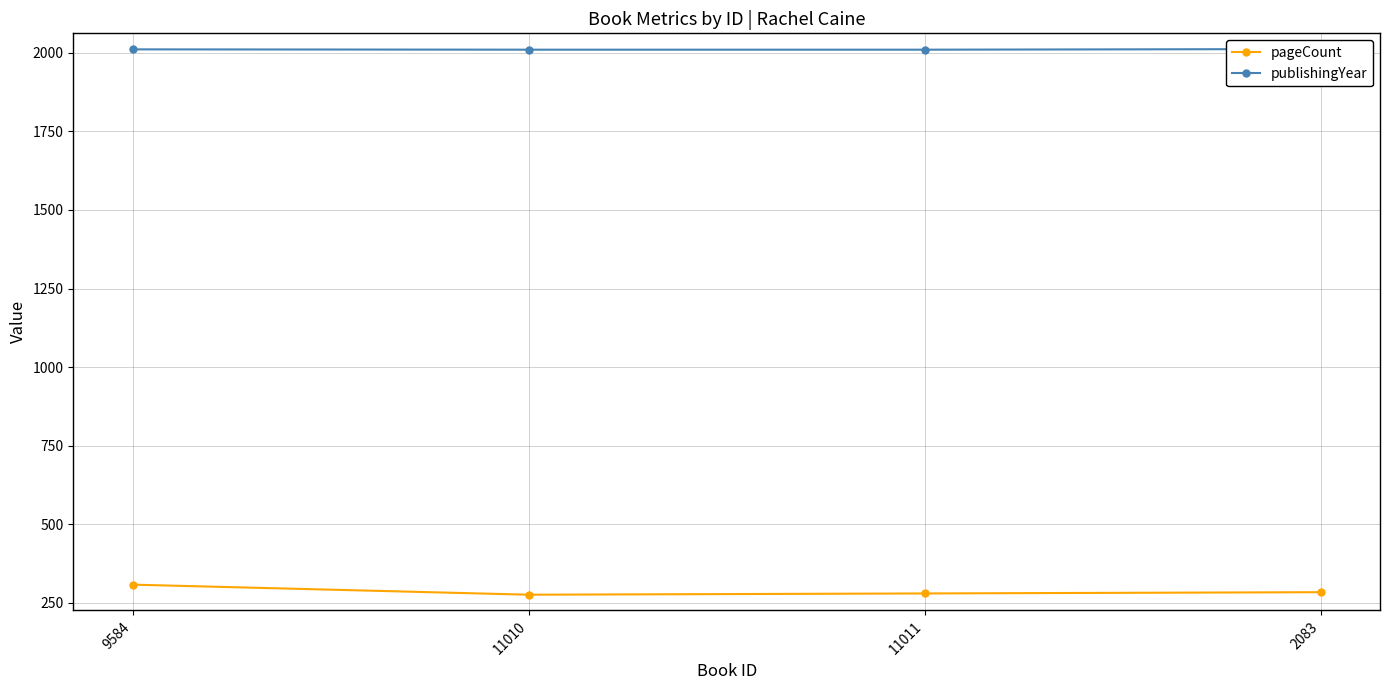

Which series has the largest total across all categories?

publishingYear